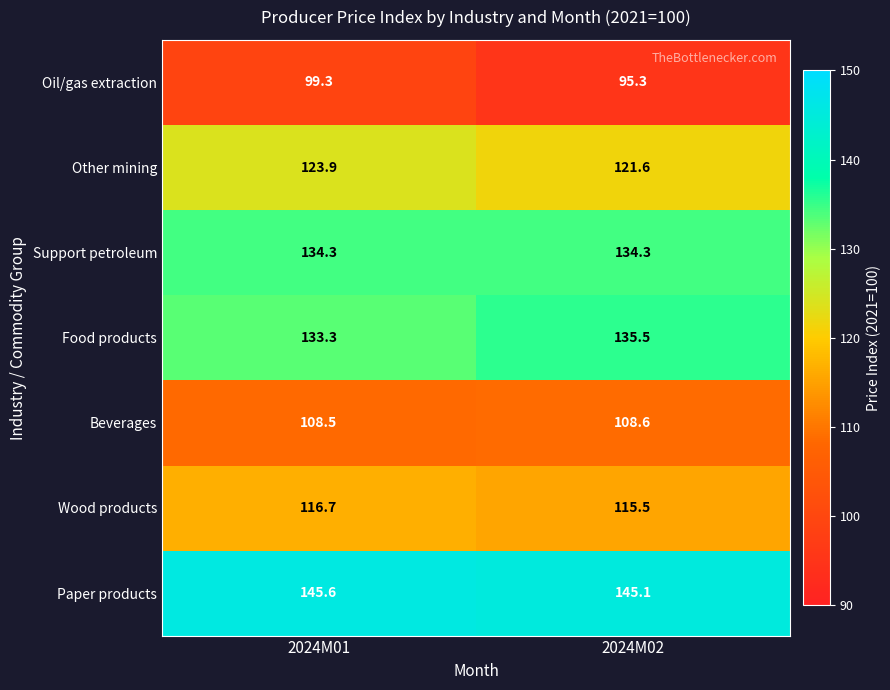

Reading left to right, extract all data points from this chart.

Oil/gas extraction: 2024M01=99.3	2024M02=95.3
Other mining: 2024M01=123.9	2024M02=121.6
Support petroleum: 2024M01=134.3	2024M02=134.3
Food products: 2024M01=133.3	2024M02=135.5
Beverages: 2024M01=108.5	2024M02=108.6
Wood products: 2024M01=116.7	2024M02=115.5
Paper products: 2024M01=145.6	2024M02=145.1